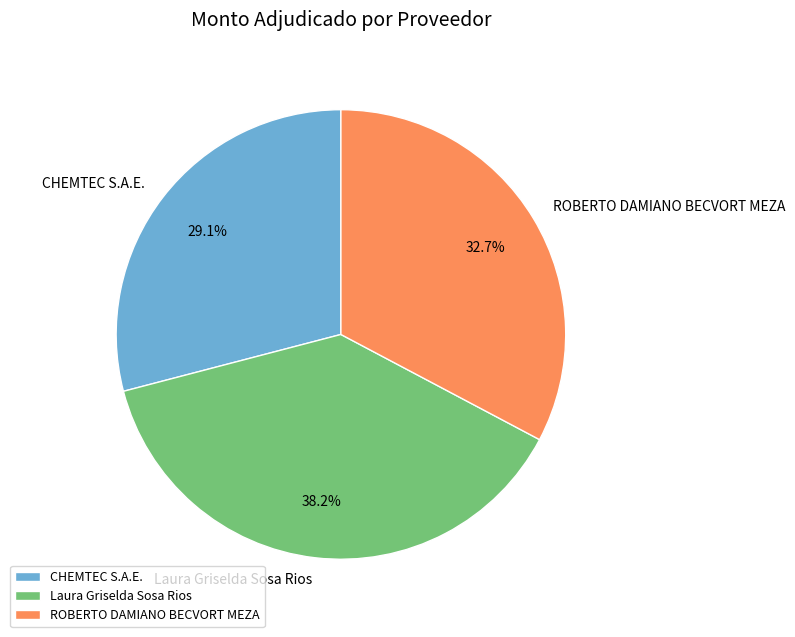

What percentage do ROBERTO DAMIANO BECVORT MEZA and CHEMTEC S.A.E. together represent?

61.8%